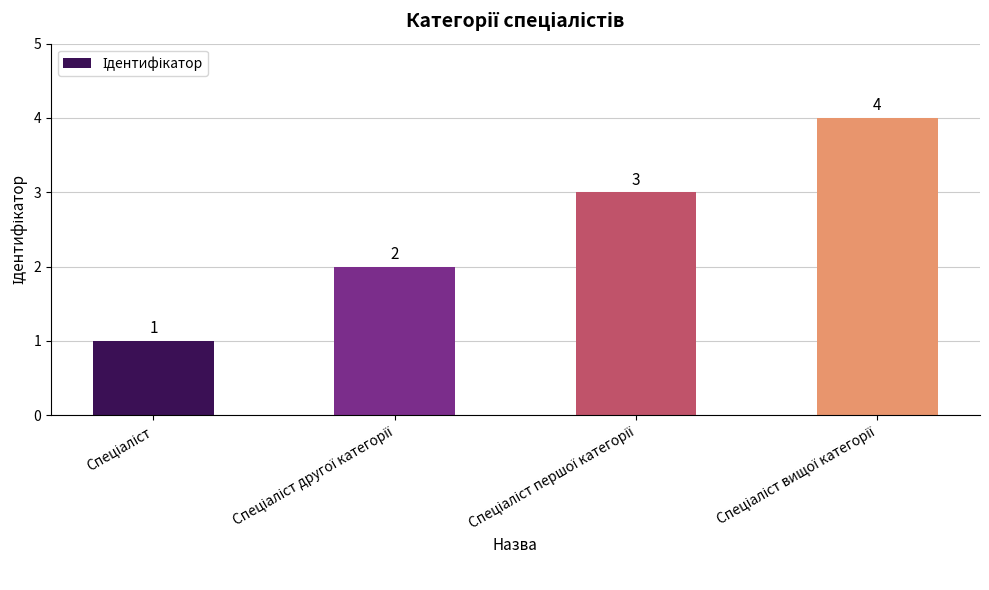

What is the maximum value shown in the chart?

4